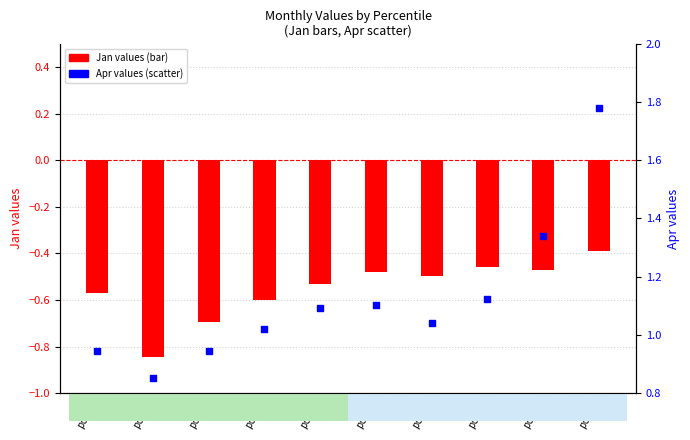

Is the value of Jan (bar) at pct45 greater than the value of Apr (scatter) at pct75?

No